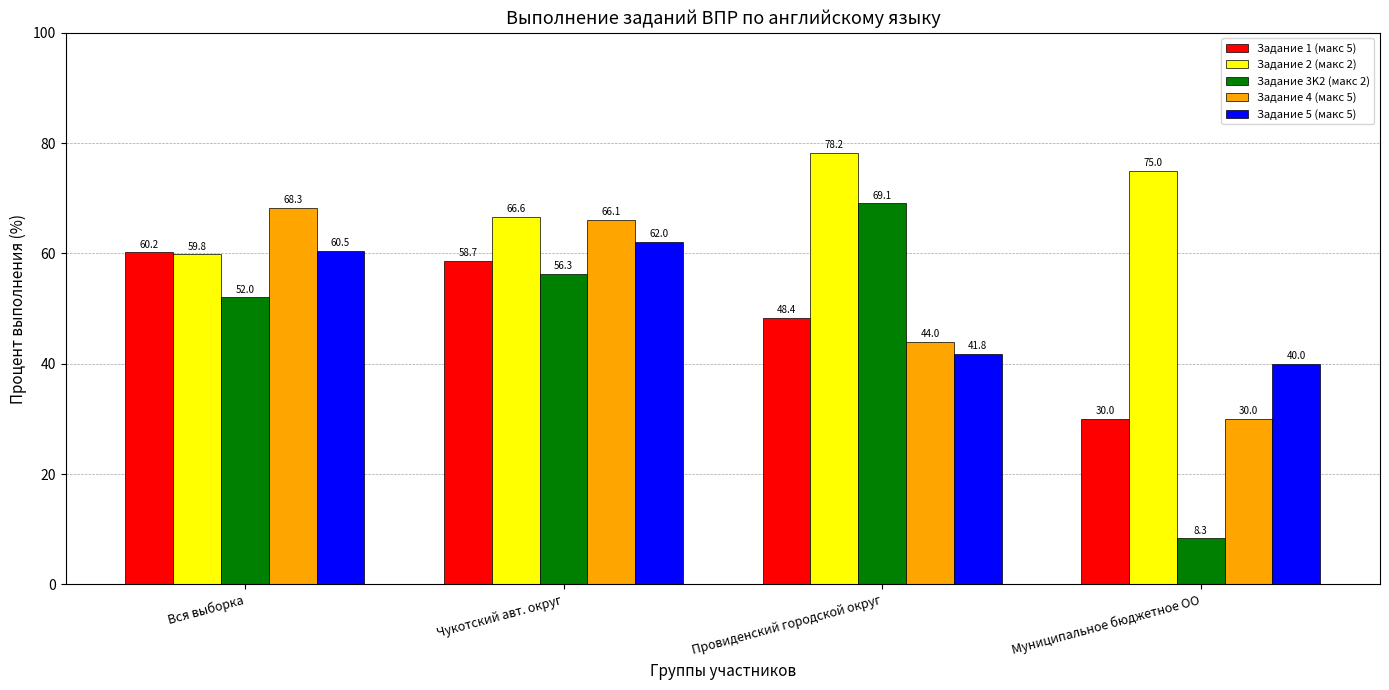

Read the Задание 3K2 (макс 2) value at Чукотский авт. округ.

56.3